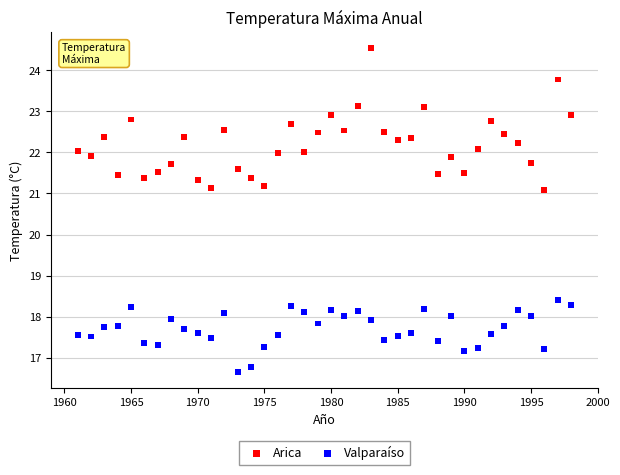

Across all data points, what is the range of X values (max minus min)?

37.0